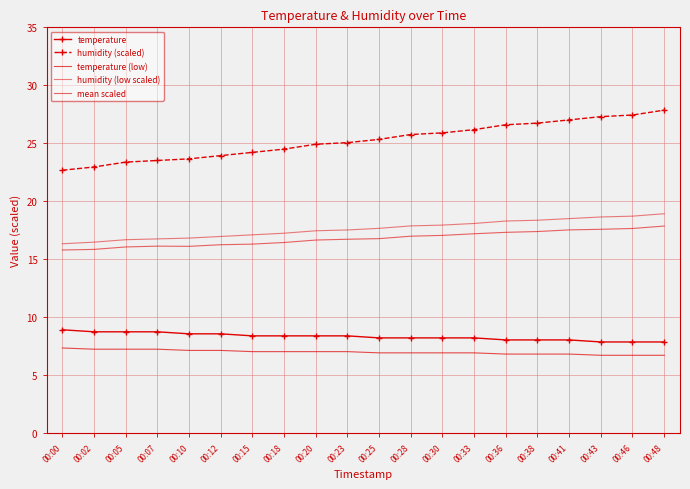

What is the minimum value for temperature?

7.9